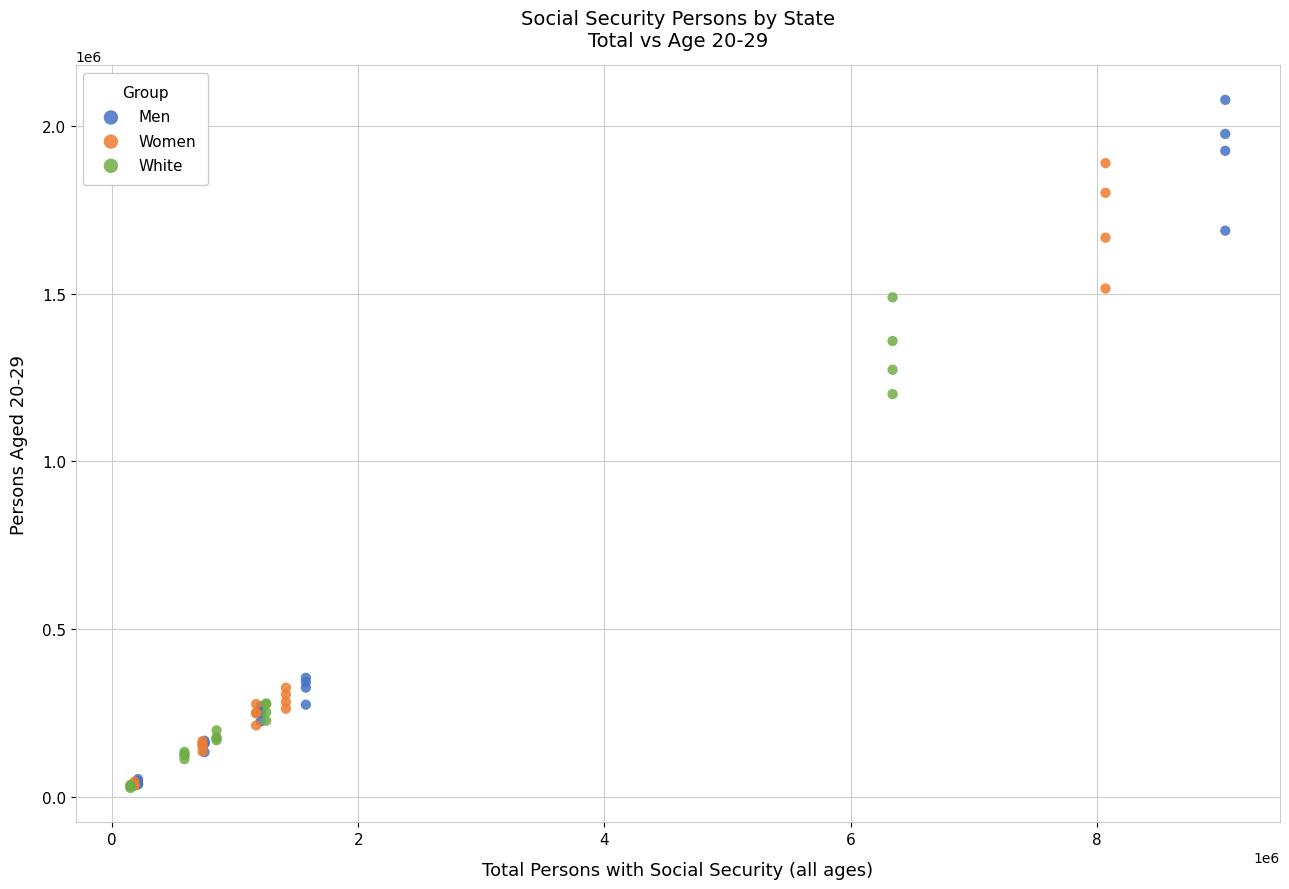

Which series has the largest Y range (max minus min)?

Men